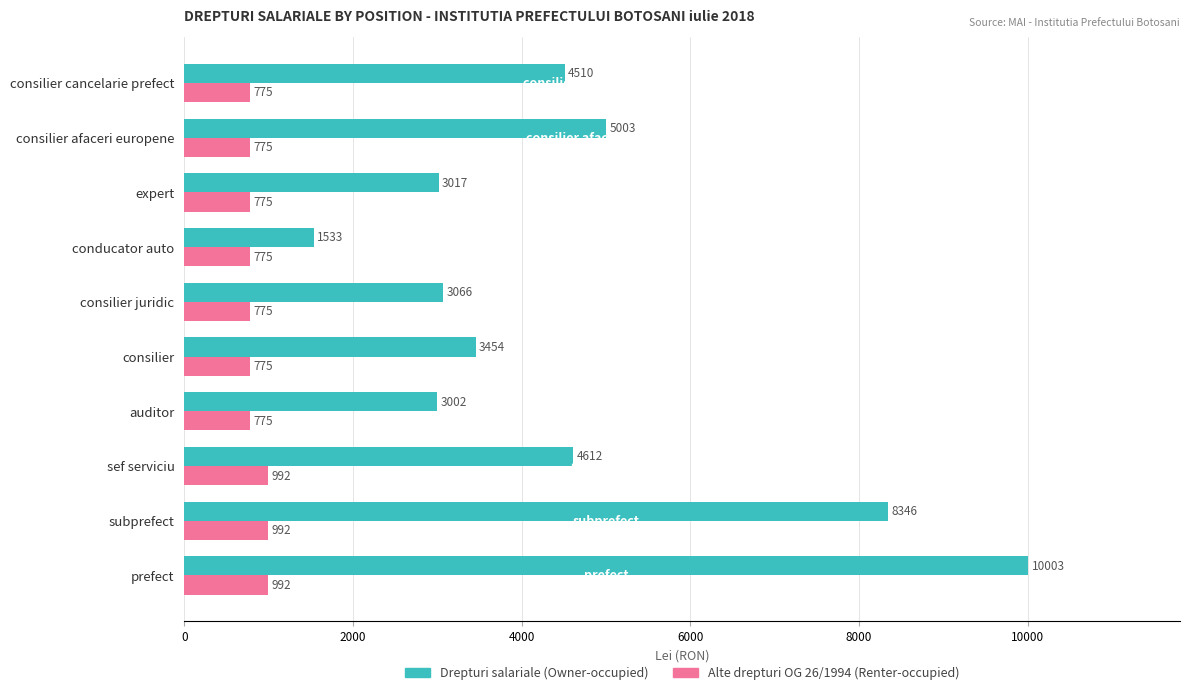

What is the spread (max minus min) of values at auditor?

2227